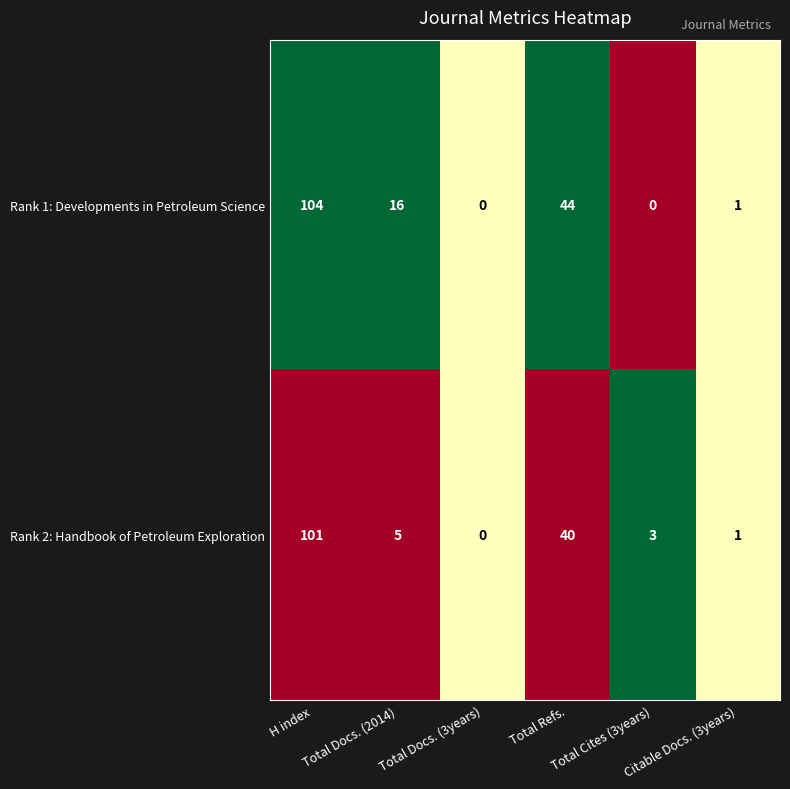

What is the difference between the second highest and minimum values in the Rank 1: Developments in Petroleum Science series?

44